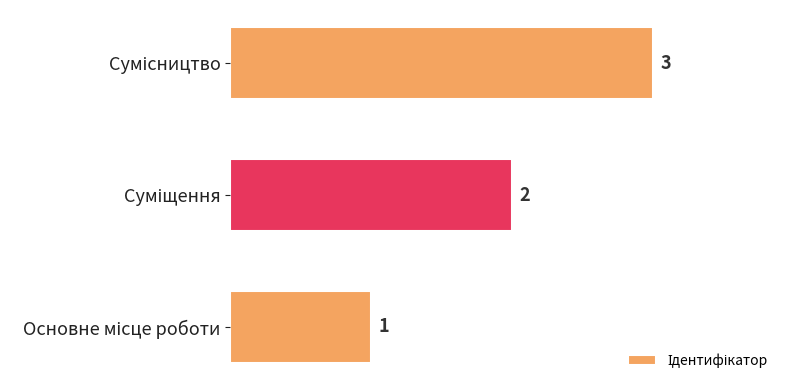

How many values are between 1 and 3?

3